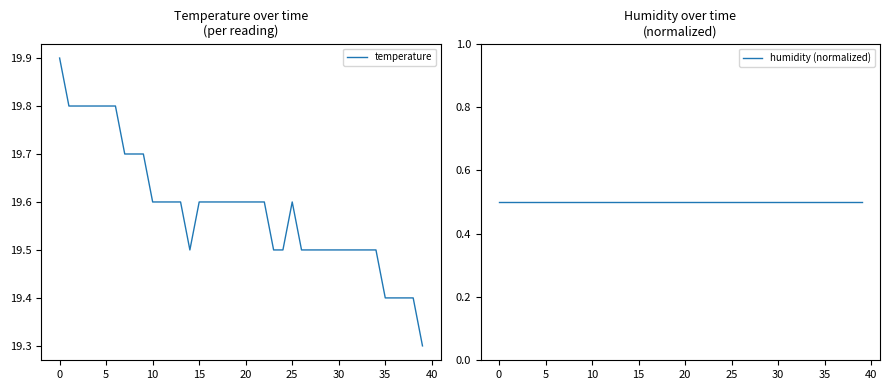

Count the temperature values in the range 19 to 20.

40